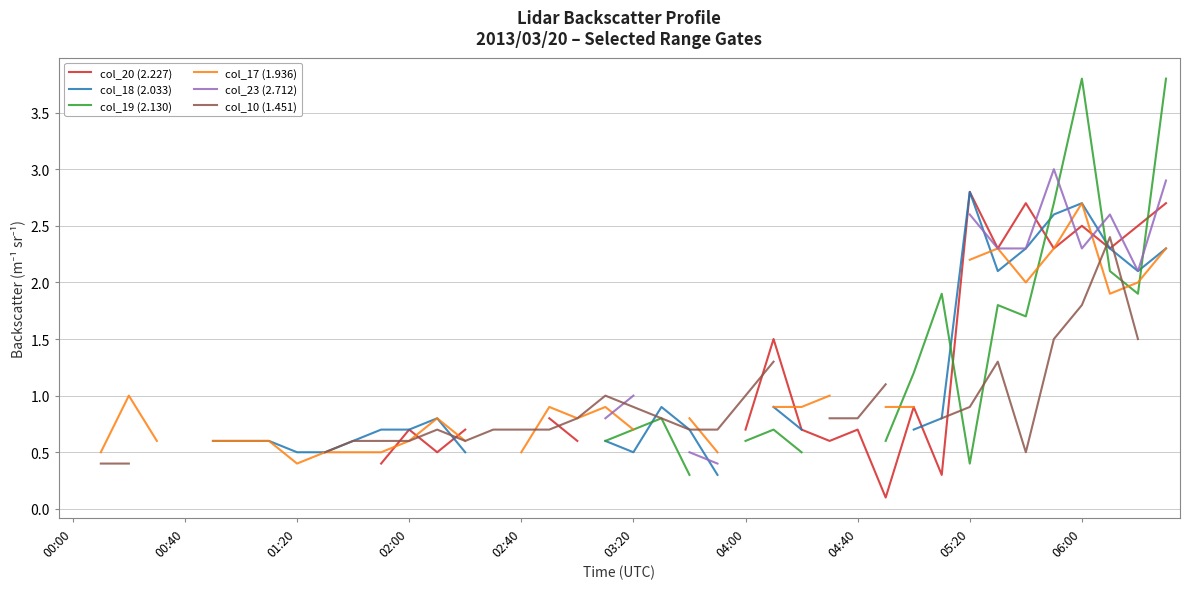

How many data points in col_20 (2.227) are above 0?

23